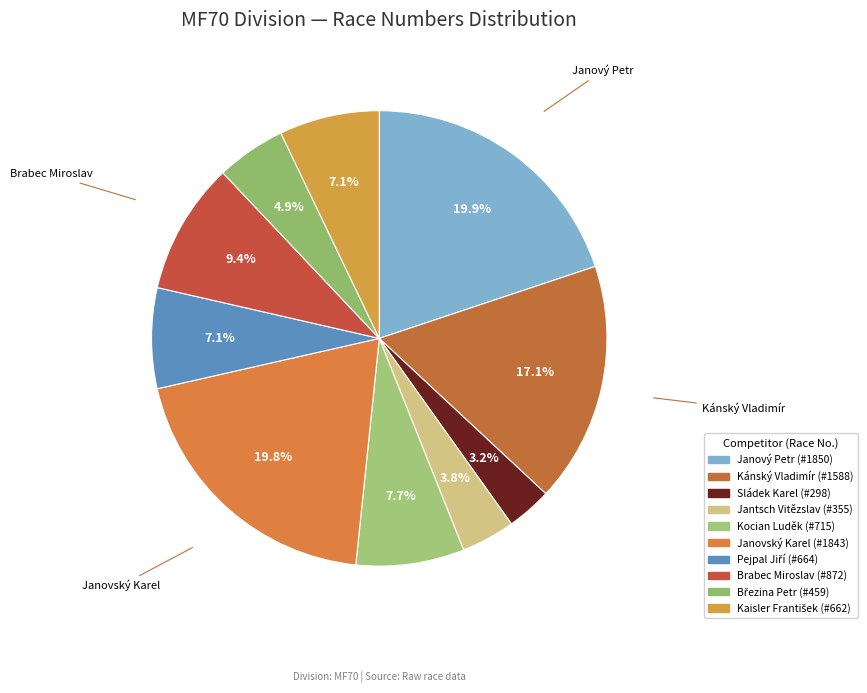

Does any single category account for the majority?

No